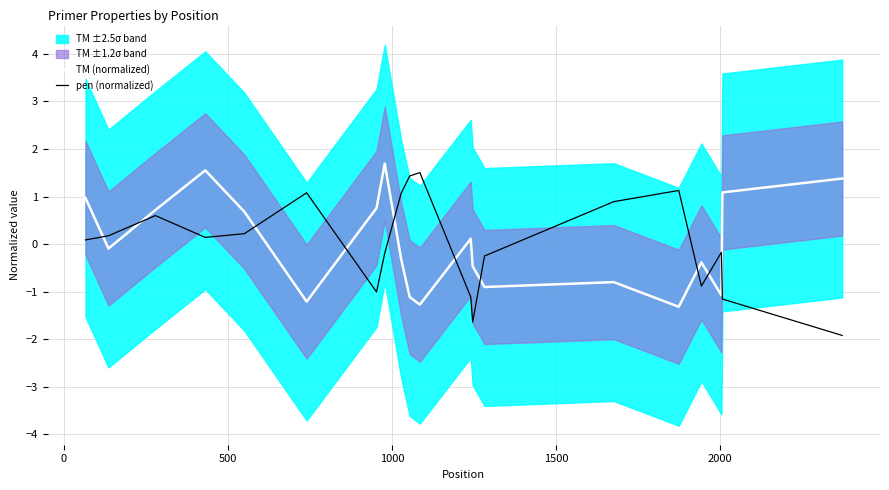

How many times do TM (normalized) and pen (normalized) cross each other?

10